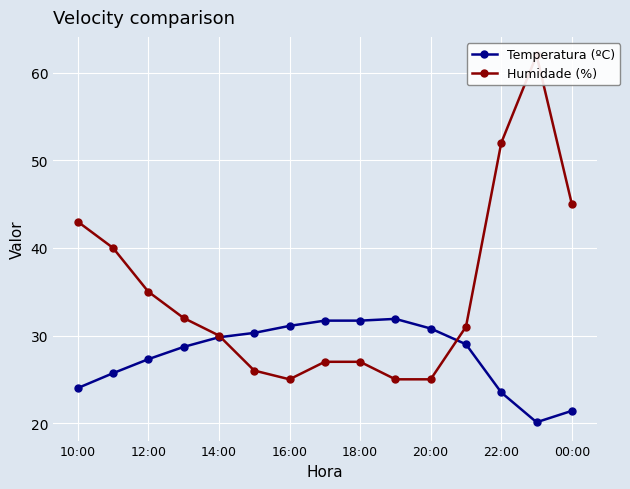

True or false: Humidade (%) and Temperatura (ºC) intersect in this chart.

True